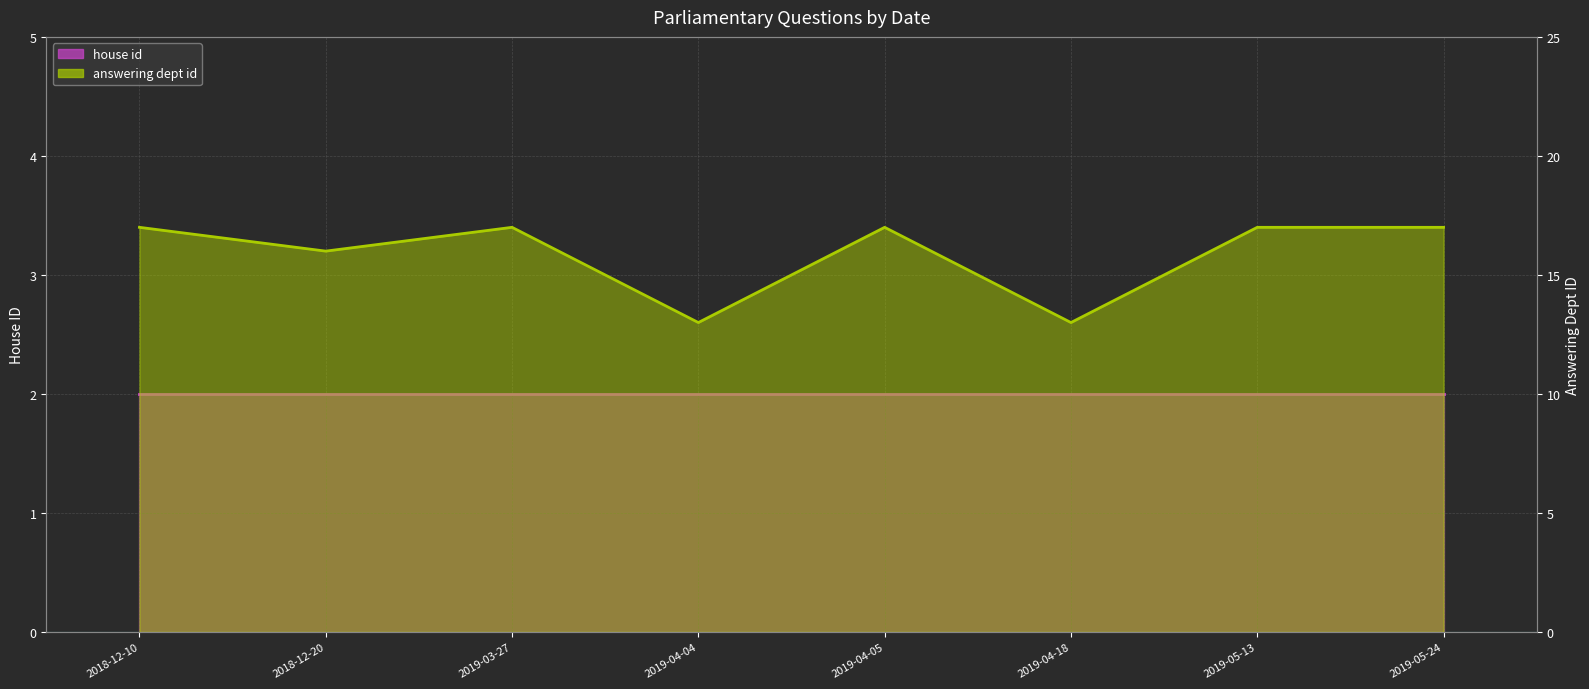

Rank the categories by value from highest to lowest.

2018-12-10, 2019-03-27, 2019-04-05, 2019-05-13, 2019-05-24, 2018-12-20, 2019-04-04, 2019-04-18